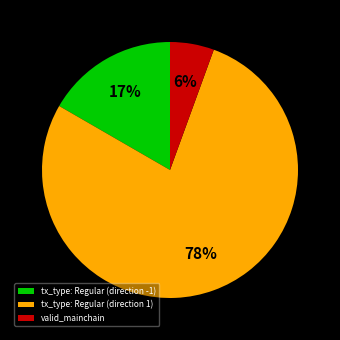

How many segments does this pie chart have?

3